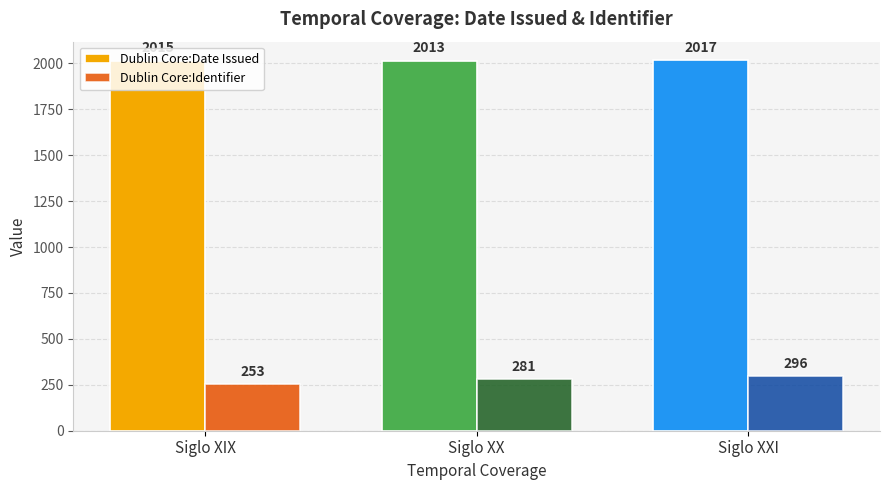

Which label corresponds to the smallest value in the chart?

Siglo XIX